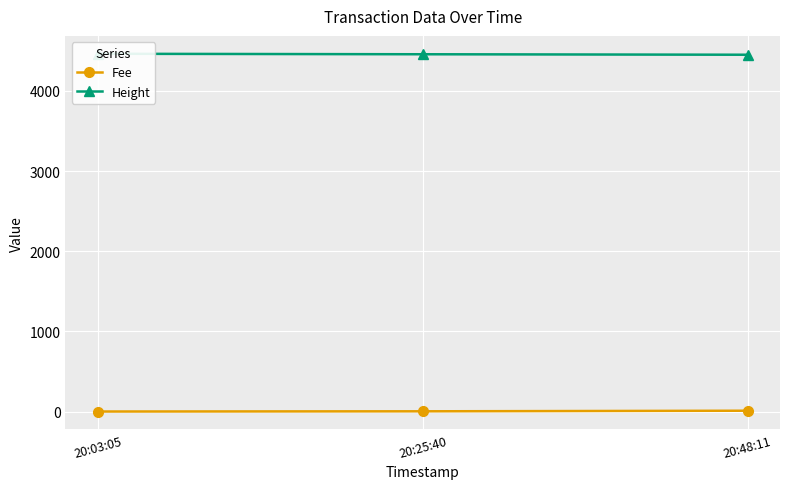

At which label does Fee first exceed 2?

20:25:40